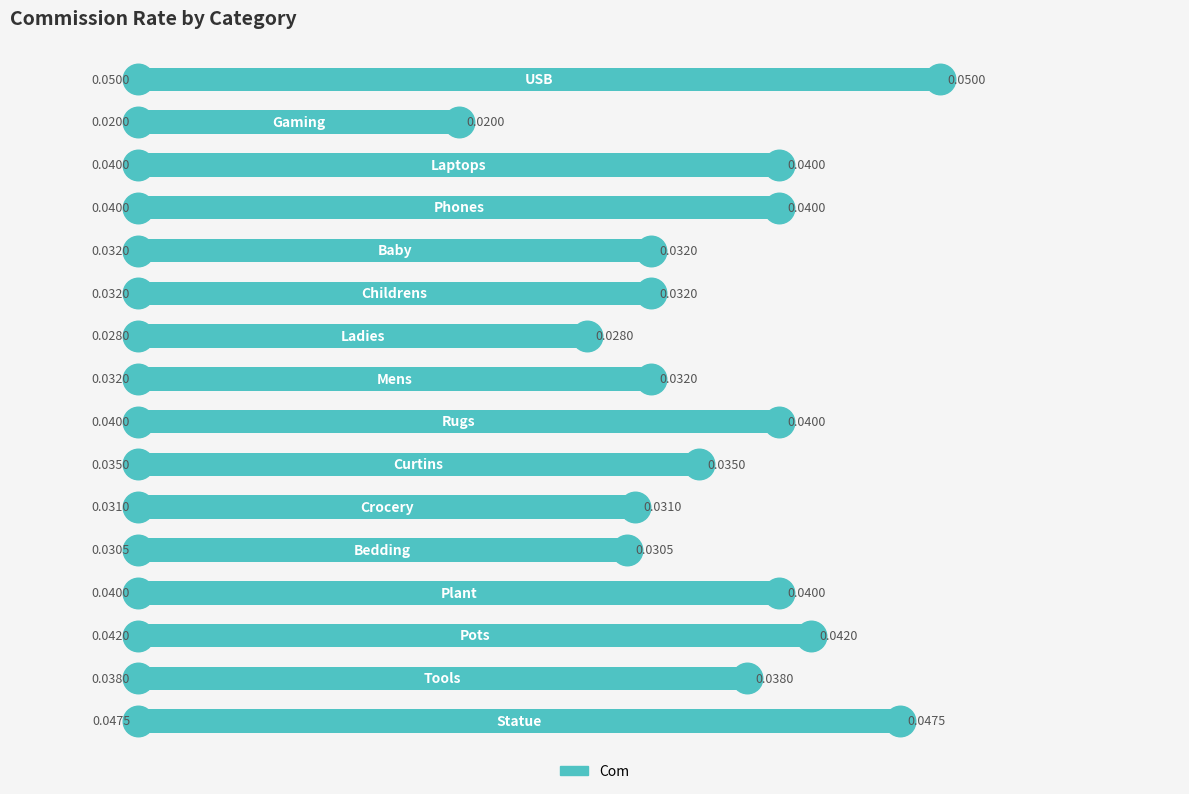

How many bars are there in total?

16